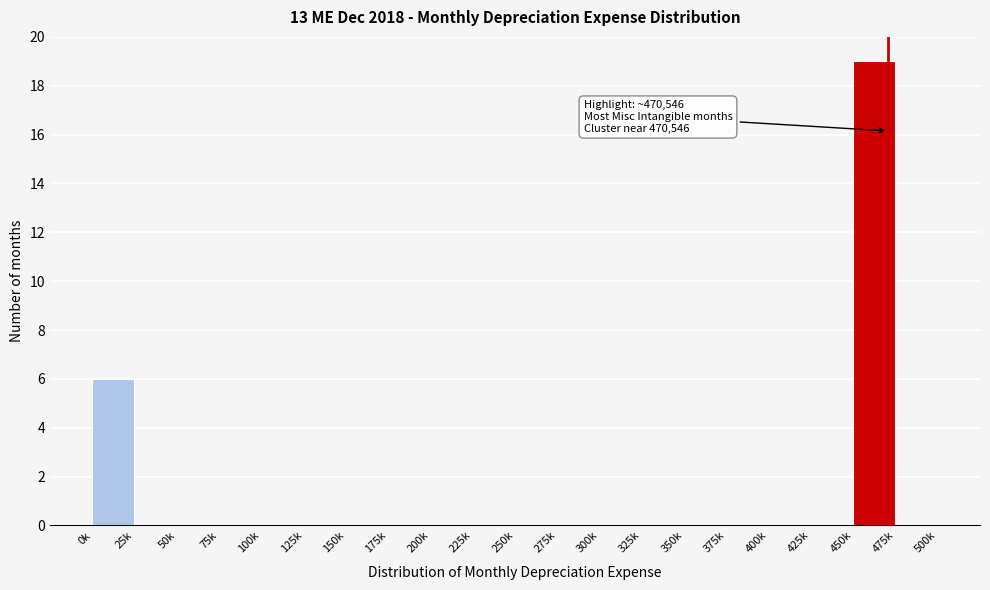

Reading left to right, extract all data points from this chart.

0k=6	25k=0	50k=0	75k=0	100k=0	125k=0	150k=0	175k=0	200k=0	225k=0	250k=0	275k=0	300k=0	325k=0	350k=0	375k=0	400k=0	425k=0	450k=19	475k=0